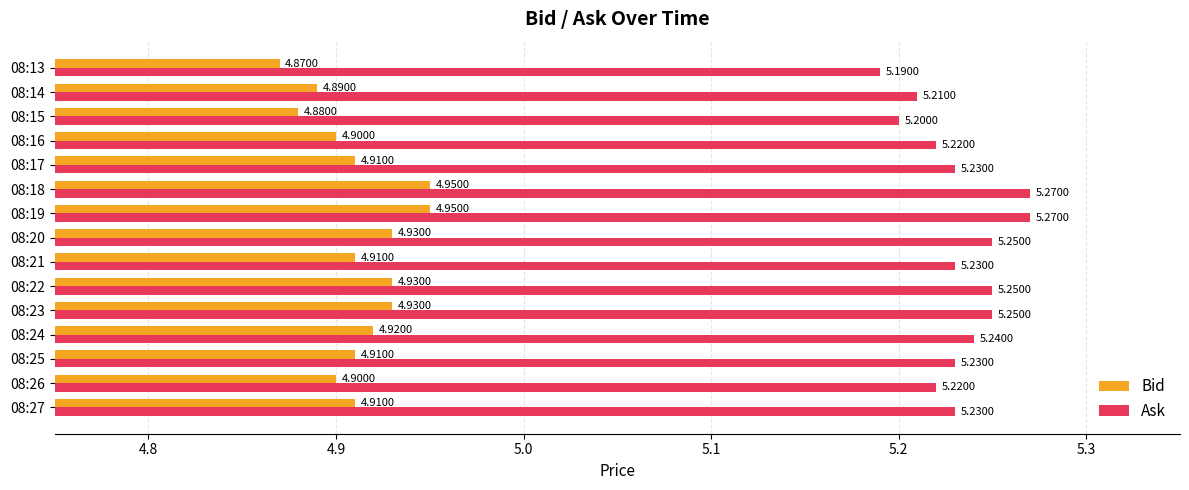

What is the spread (max minus min) of values at 08:13?

0.3